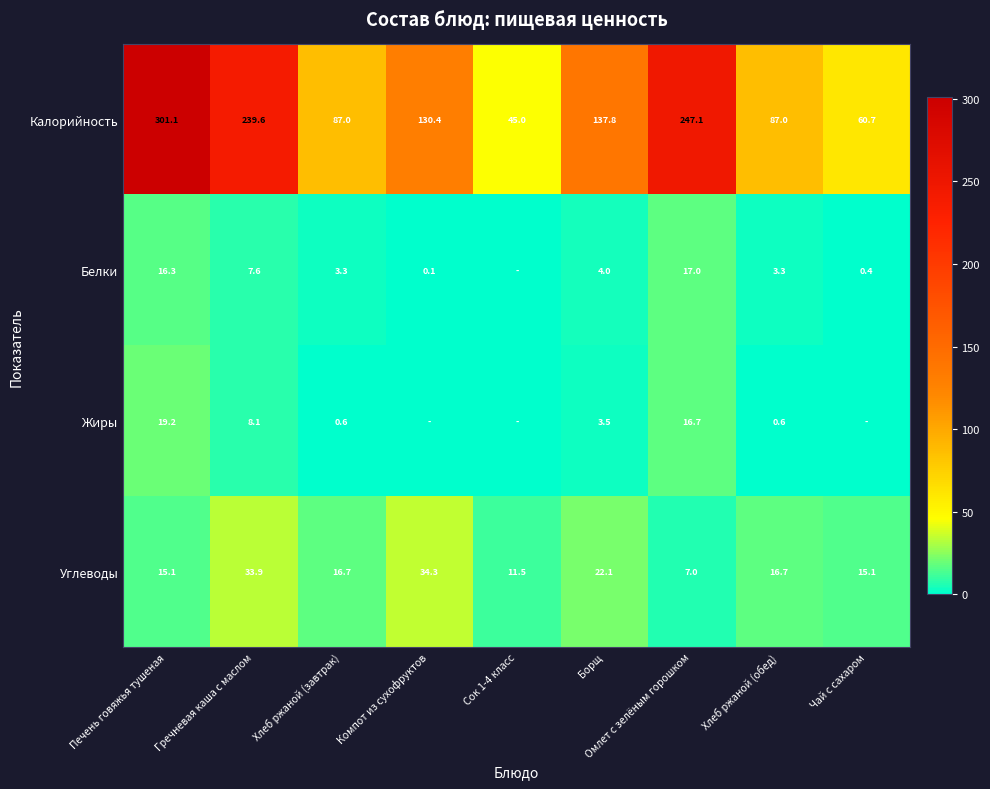

Between Омлет с зелёным горошком and Хлеб ржаной (завтрак), which is larger?

Омлет с зелёным горошком